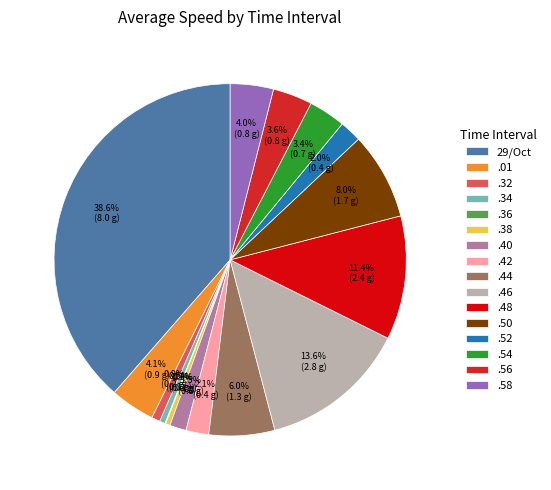

To the nearest percent, what portion does .01 represent?

4%